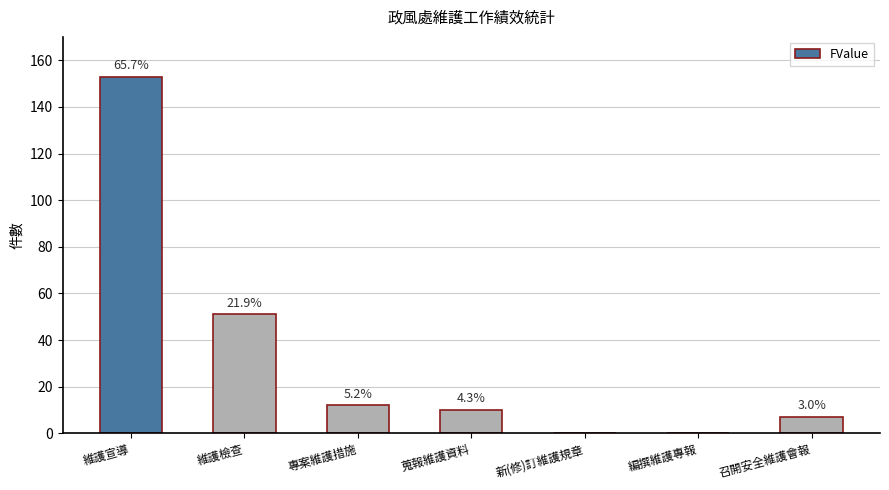

What is the label of the 3rd bar from the left?

專案維護措施